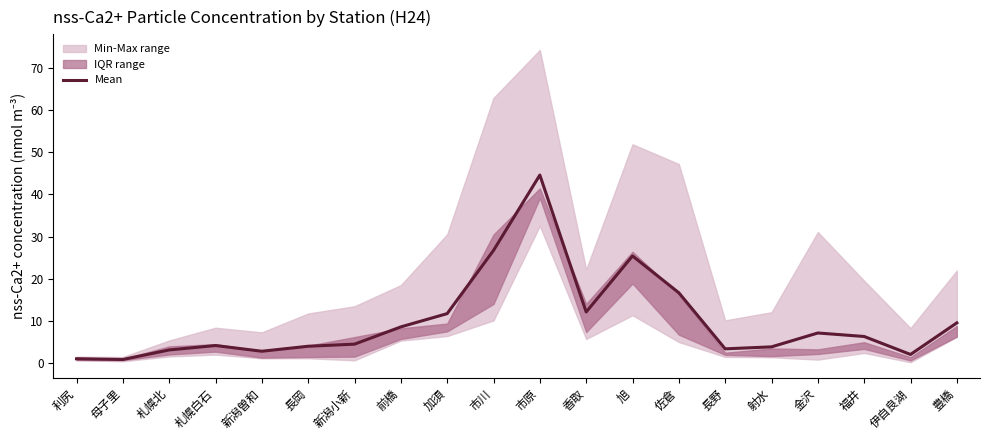

How many interior local peaks (higher than both neighbors) does the data have?

4